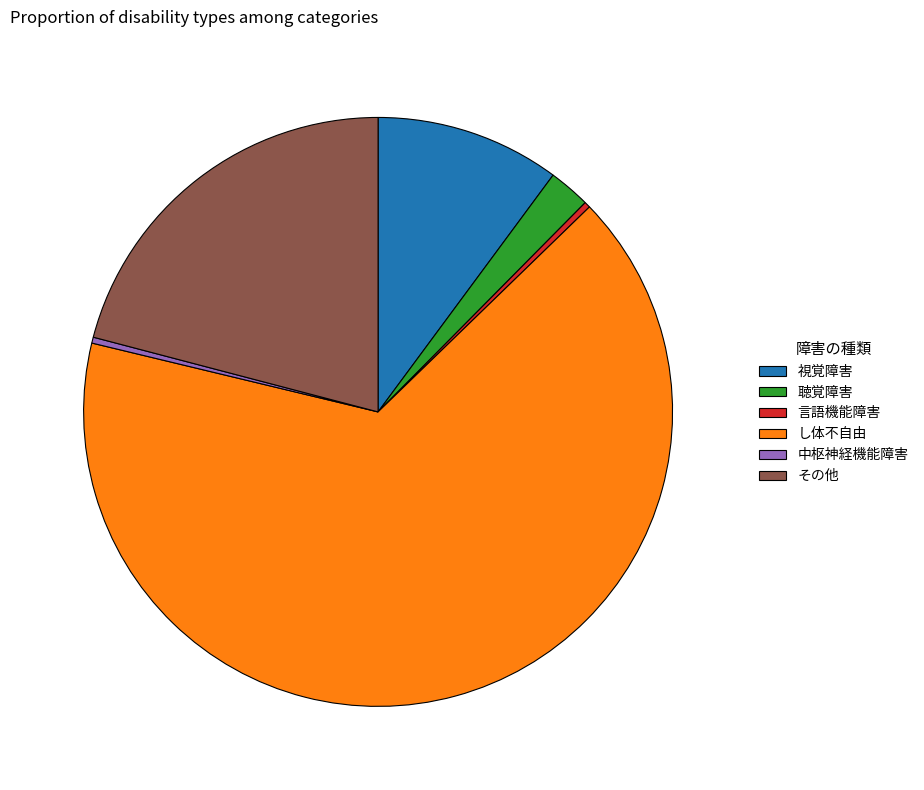

Which category has the biggest portion of the pie?

し体不自由